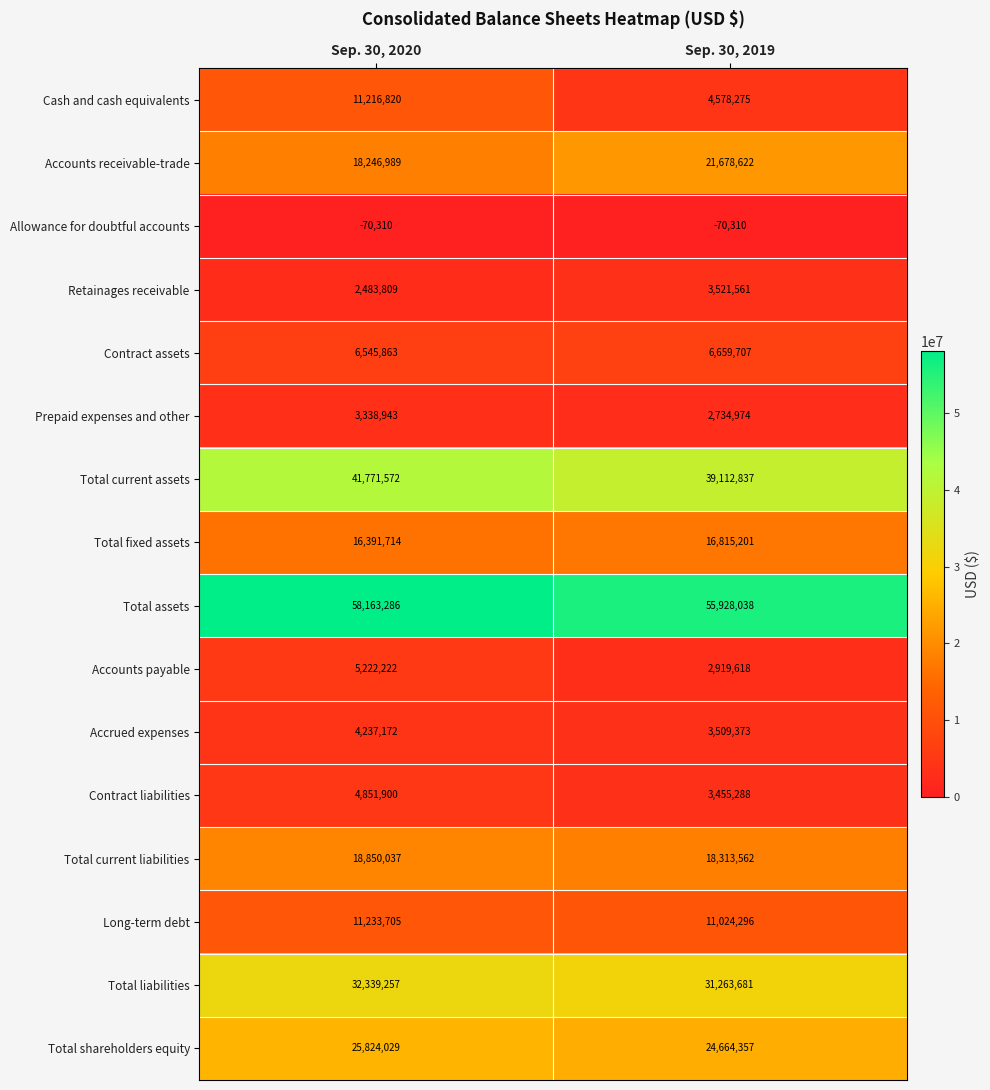

What is the spread (max minus min) of values at Sep. 30, 2020?

58233596